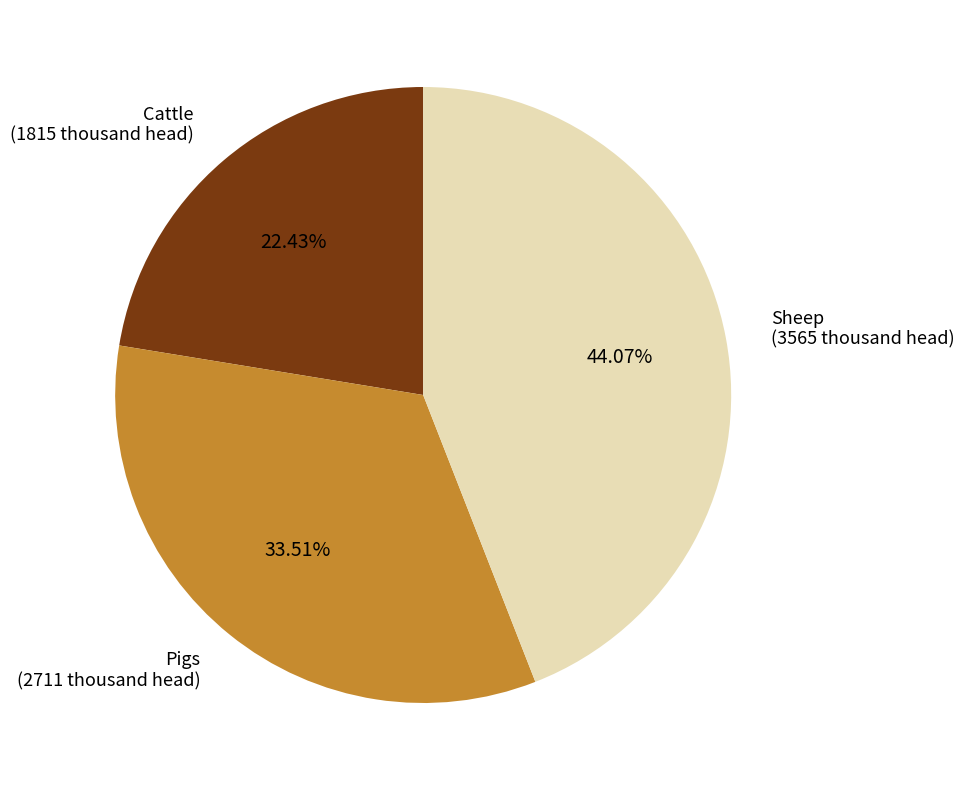

Which category has the smallest portion of the pie?

Cattle